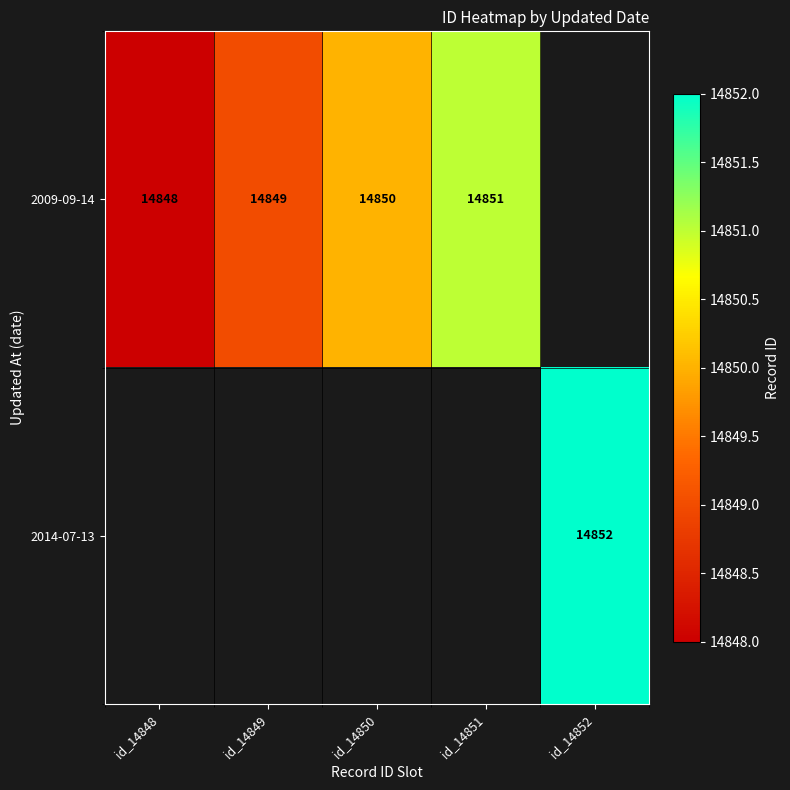

What is the sum of the 2009-09-14 values at id_14850 and id_14848?

29698